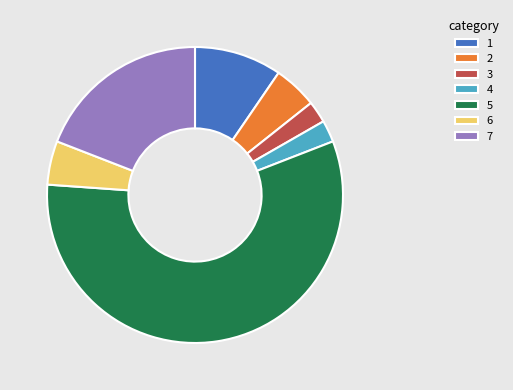

What is the majority slice?

5